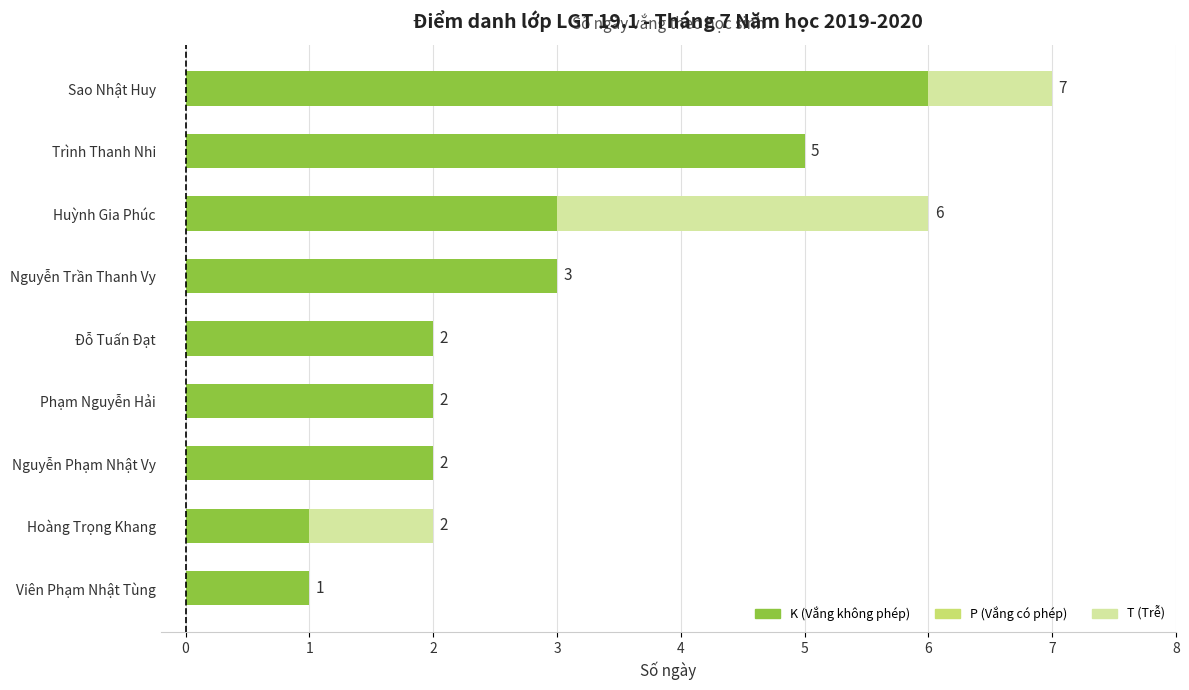

What is the highest value of the K (Vắng không phép) series?

6